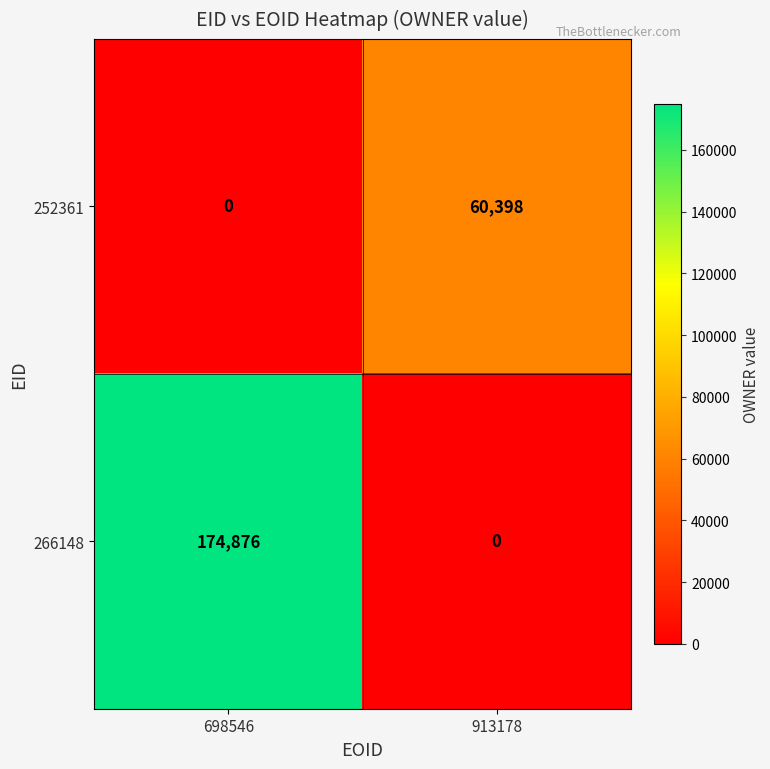

Rank the series by their average value, from highest to lowest.

266148, 252361